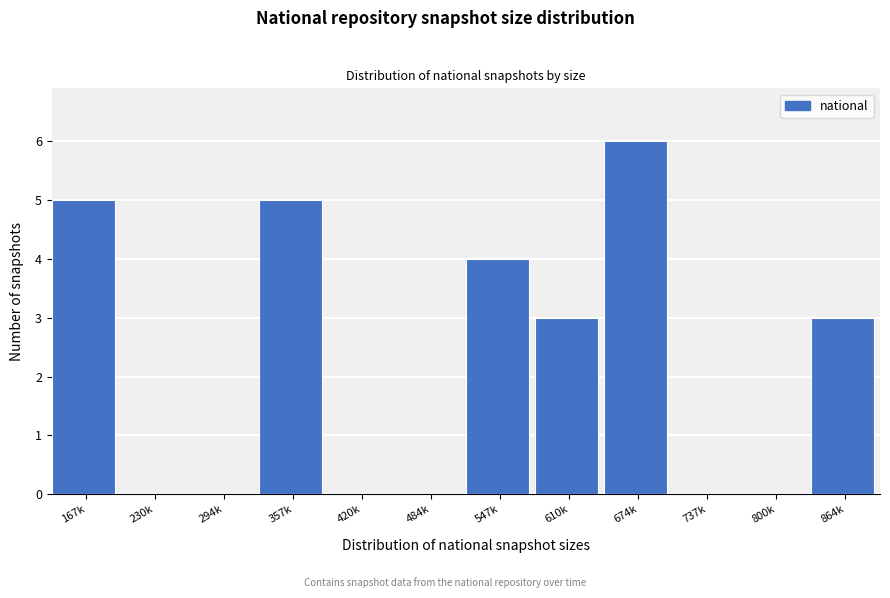

Reading right to left, transcribe all the data shown in this chart.

864k=3	800k=0	737k=0	674k=6	610k=3	547k=4	484k=0	420k=0	357k=5	294k=0	230k=0	167k=5